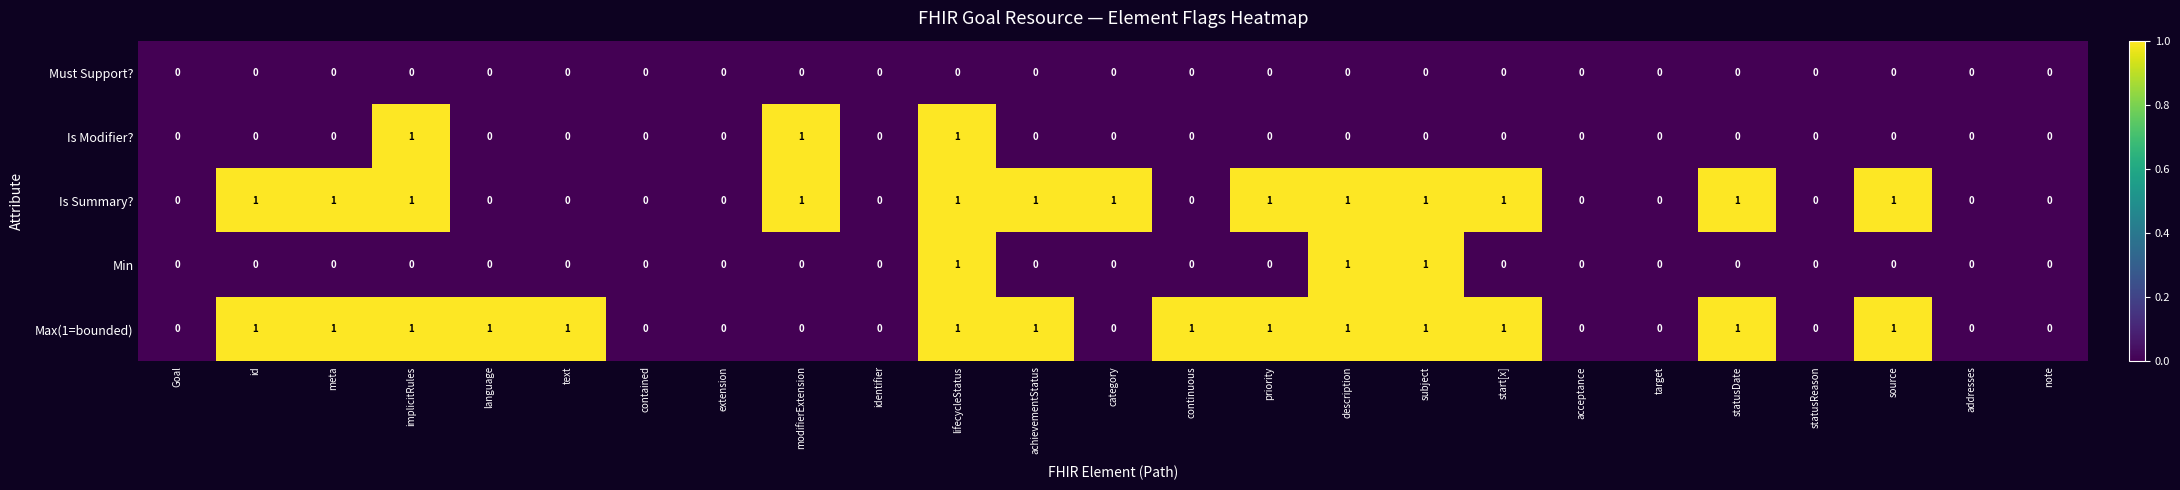

Is it true that Max(1=bounded) equals -1 at Goal?

False